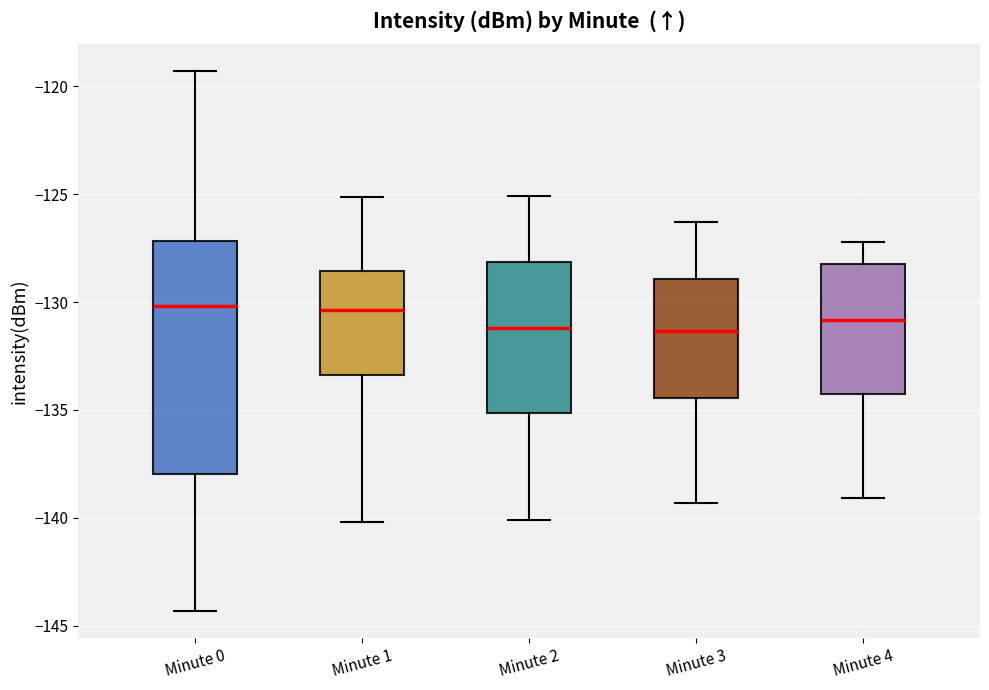

Comparing the boxes themselves (not the whiskers), which one is the tallest?

Minute 0